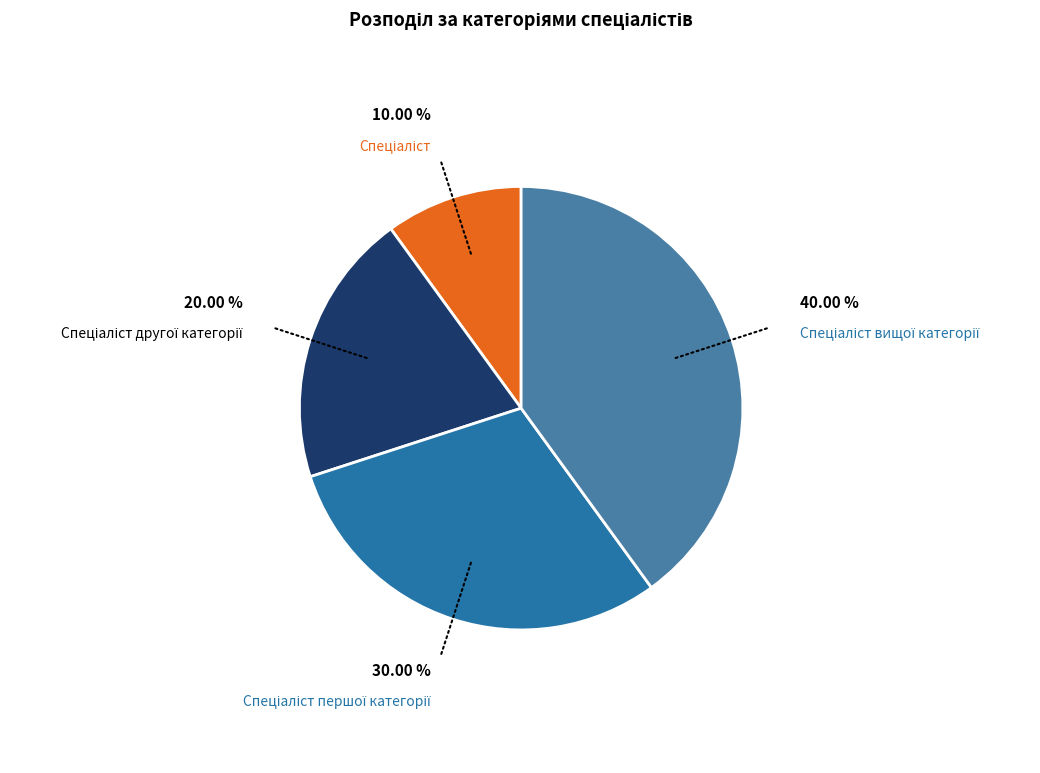

Does any single category account for the majority?

No